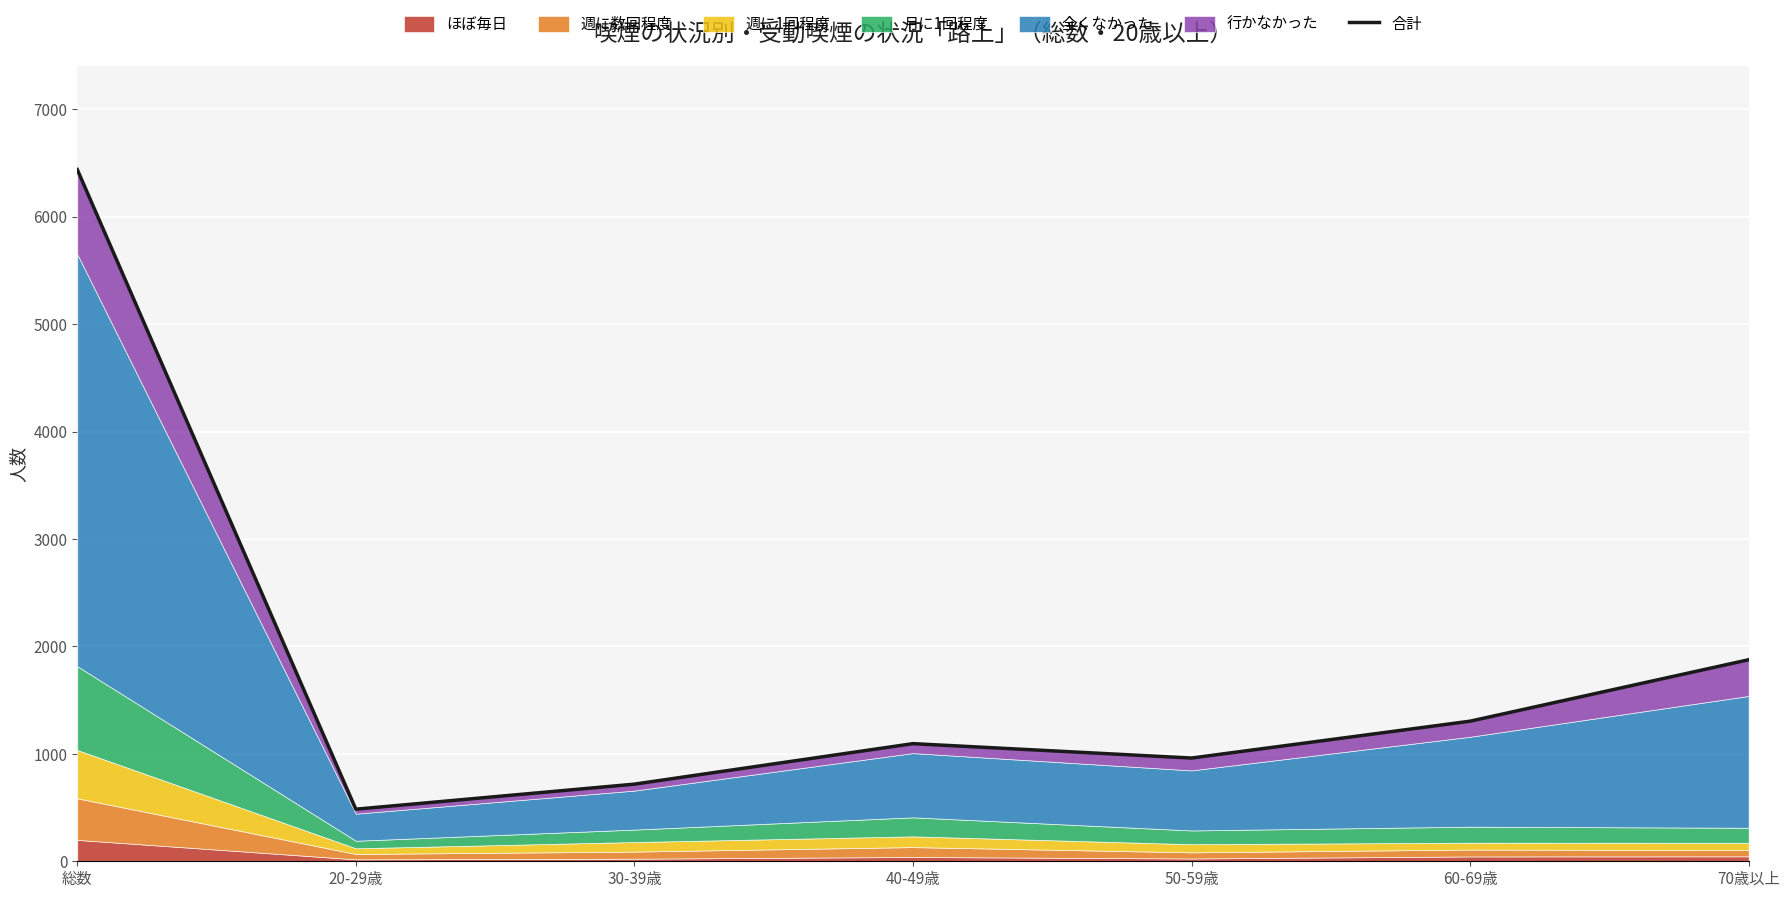

What is the approximate value at 30-39歳, to the nearest 50?

700